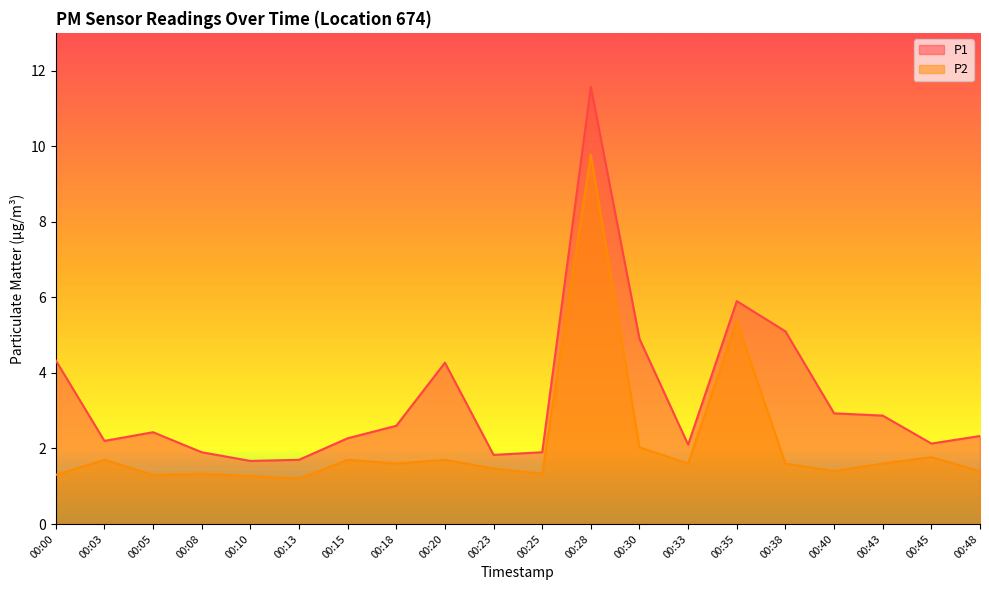

Reading left to right, what are all the values shown in this chart?

P1: 4.3	2.2	2.4	1.9	1.7	1.7	2.3	2.6	4.3	1.8	1.9	11.6	4.9	2.1	5.9	5.1	2.9	2.9	2.1	2.3
P2: 1.3	1.7	1.3	1.3	1.3	1.2	1.7	1.6	1.7	1.5	1.3	9.8	2.0	1.6	5.4	1.6	1.4	1.6	1.8	1.4